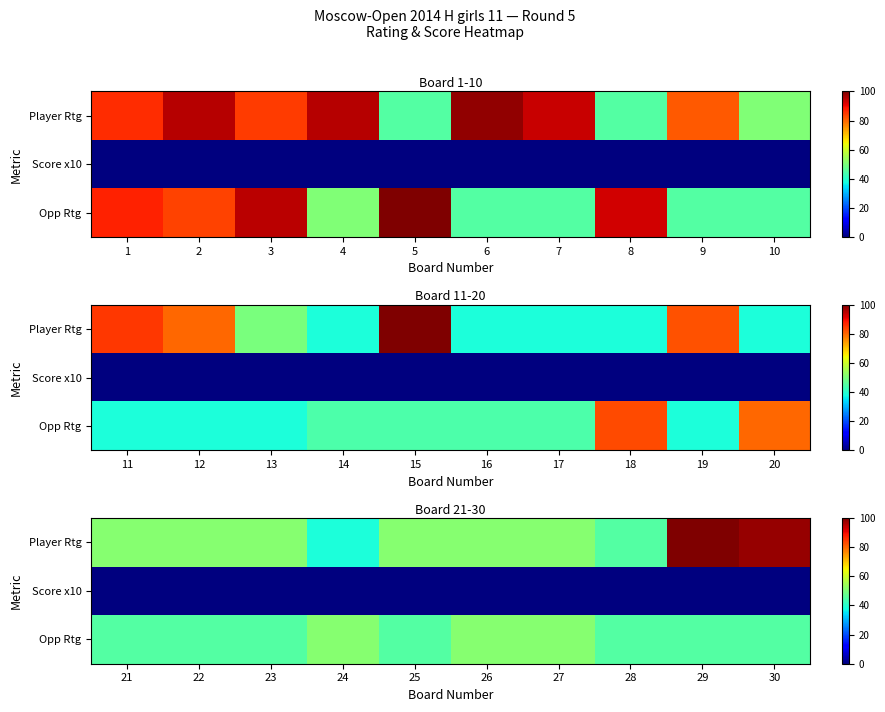

Is it true that Score x10 equals 0.0 at 29?

True